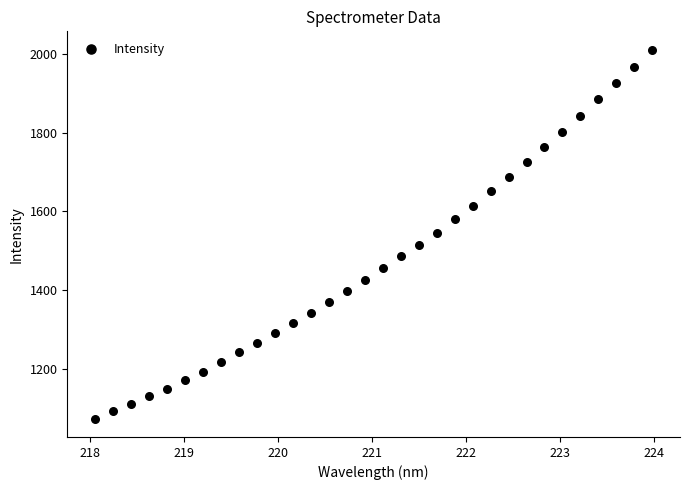

What is the range of Y values (max minus min)?

936.5